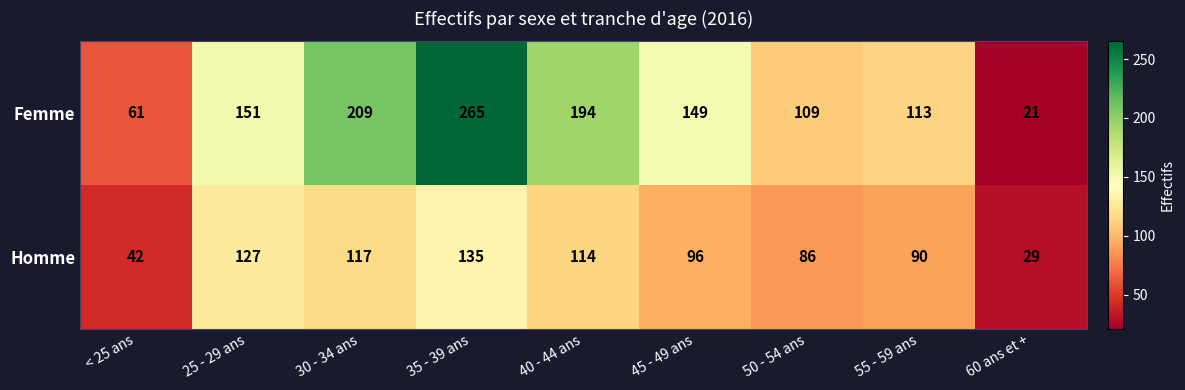

At how many categories does at least one series exceed 224?

1